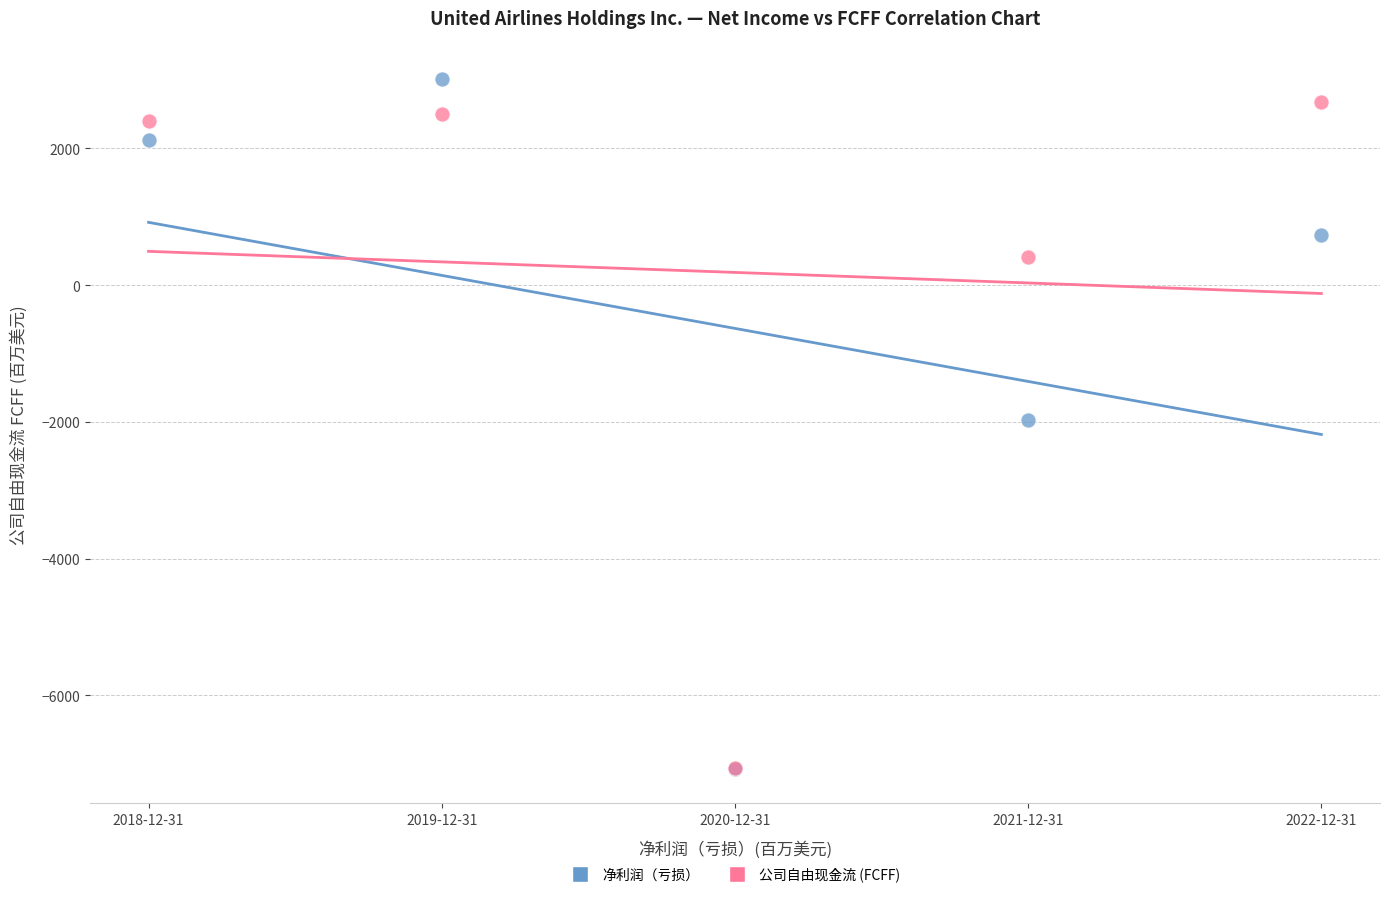

In the 公司自由现金流 (FCFF) series, what Y value is closest to -2190?

408